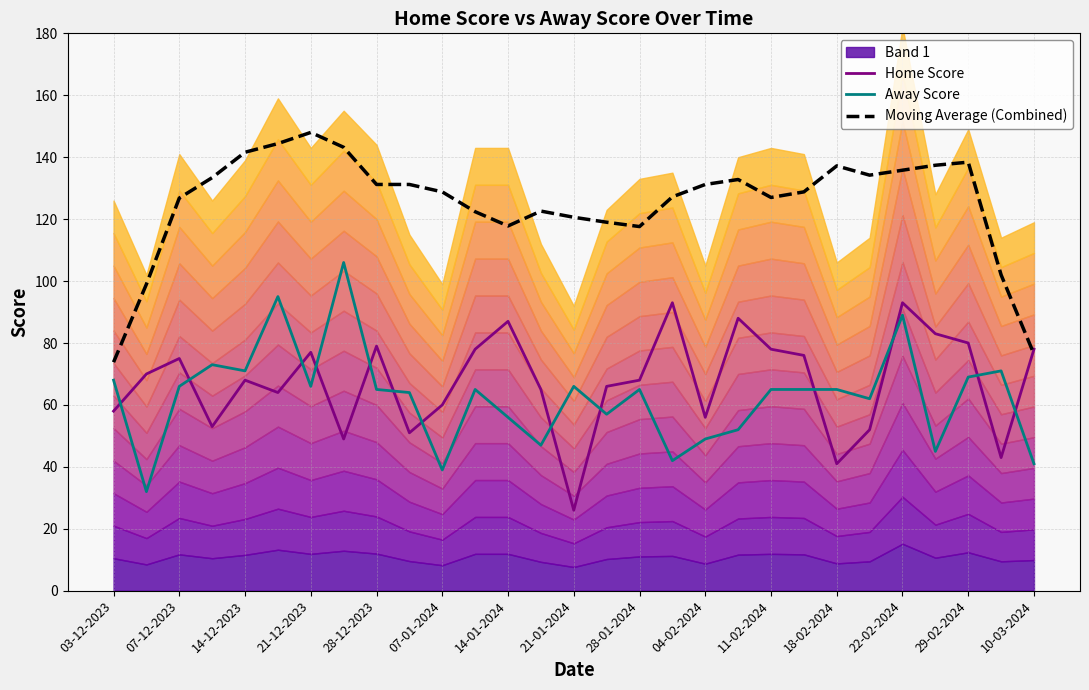

Count the number of categories in the chart.

29